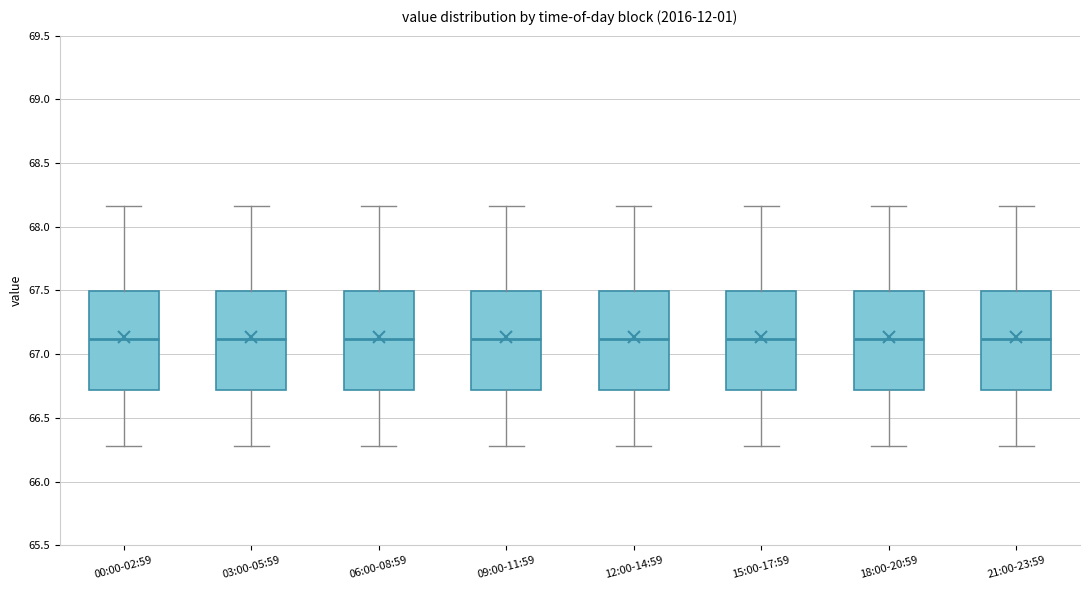

Reading left to right, transcribe this box plot: for each box, give where its median line is, the range the box spans, and where its two whiskers end, as read against the y-axis. The values are not printed on the chart, so give them approximately, as read against the axis.

00:00-02:59: median 67.10, box 66.70 to 67.50, whiskers 66.30 to 68.15
03:00-05:59: median 67.10, box 66.70 to 67.50, whiskers 66.30 to 68.15
06:00-08:59: median 67.10, box 66.70 to 67.50, whiskers 66.30 to 68.15
09:00-11:59: median 67.10, box 66.70 to 67.50, whiskers 66.30 to 68.15
12:00-14:59: median 67.10, box 66.70 to 67.50, whiskers 66.30 to 68.15
15:00-17:59: median 67.10, box 66.70 to 67.50, whiskers 66.30 to 68.15
18:00-20:59: median 67.10, box 66.70 to 67.50, whiskers 66.30 to 68.15
21:00-23:59: median 67.10, box 66.70 to 67.50, whiskers 66.30 to 68.15